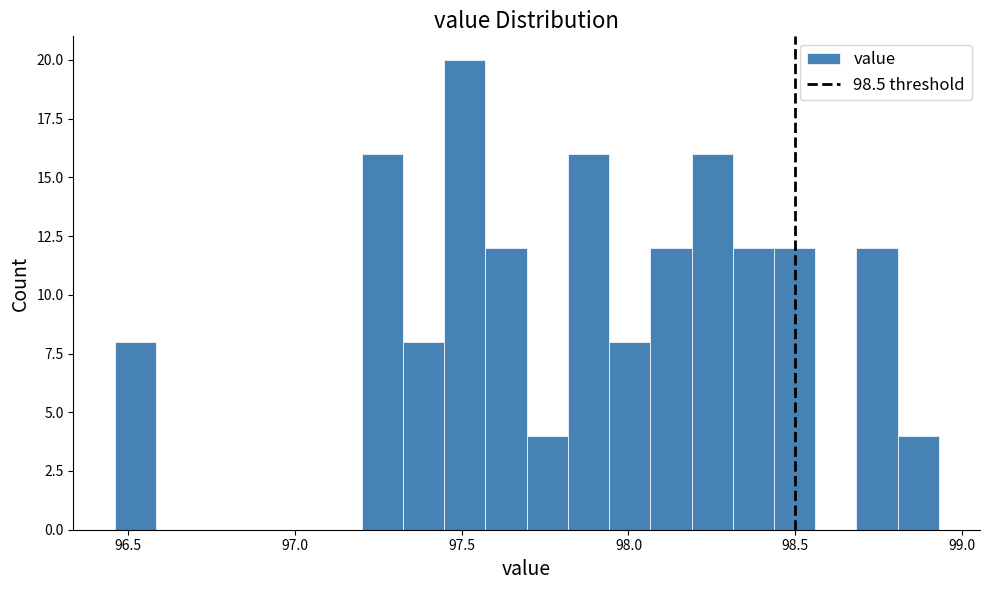

Read against the x-axis, roughly where is the centre of the tallest bar?

97.50